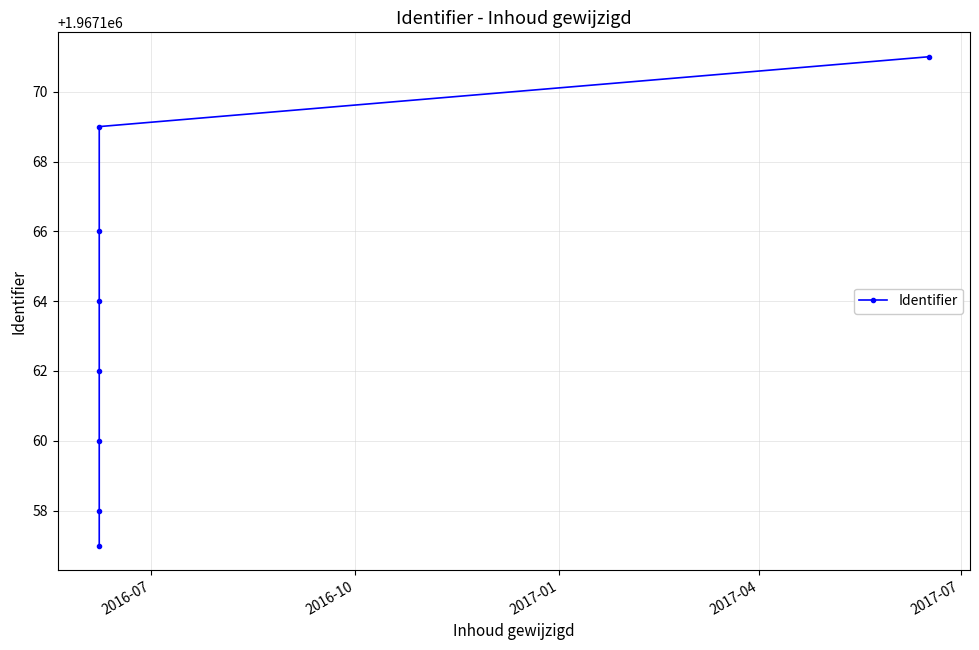

What is the minimum value shown in the chart?

1967157